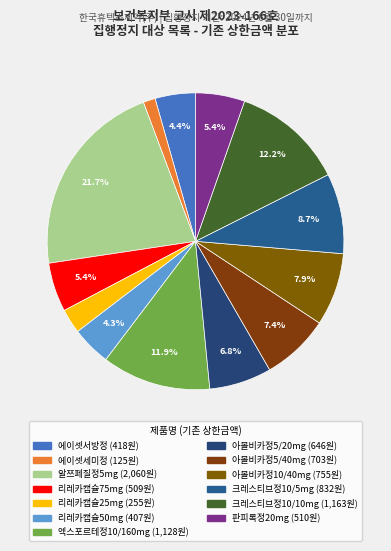

To the nearest percent, what is the difference between the largest and smallest slice percentages?

20%